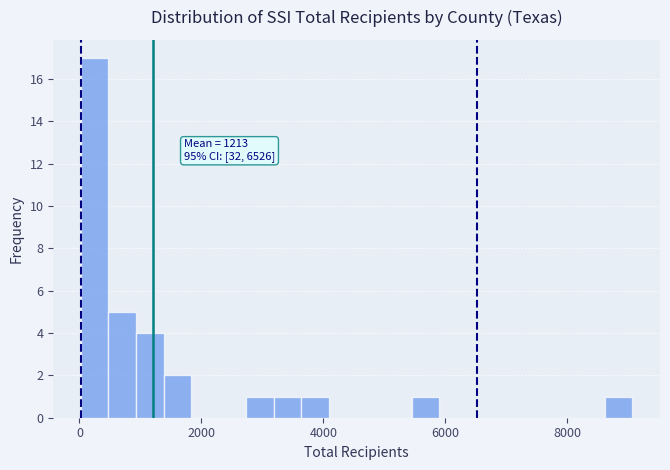

Read against the x-axis, roughly where is the centre of the tallest bar?

200